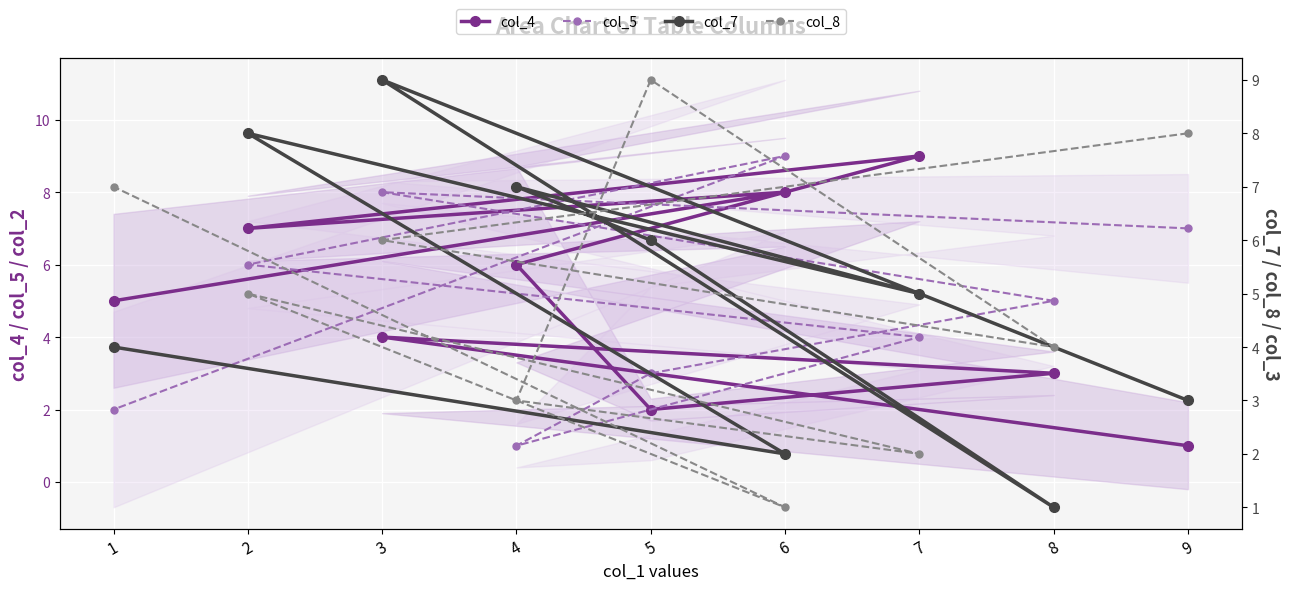

What position from the right is 7?

4